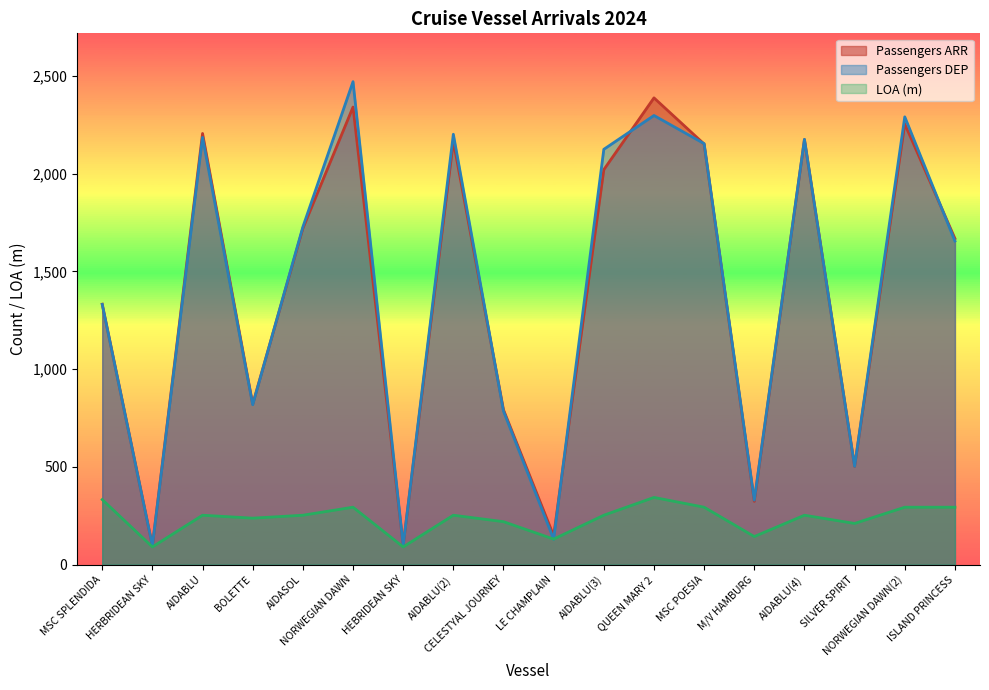

What is the sum of the LOA values at MSC POESIA and LE CHAMPLAIN?

425